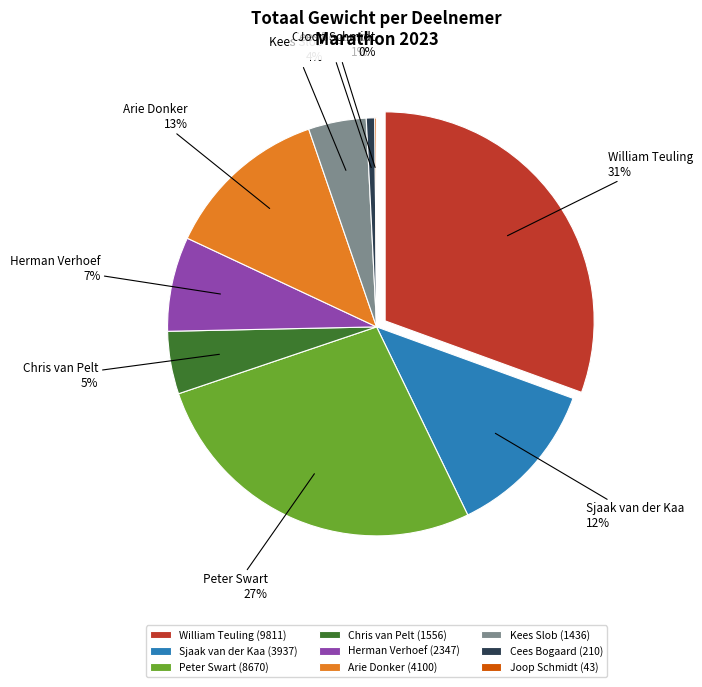

To the nearest percent, what is the average slice percentage?

11%